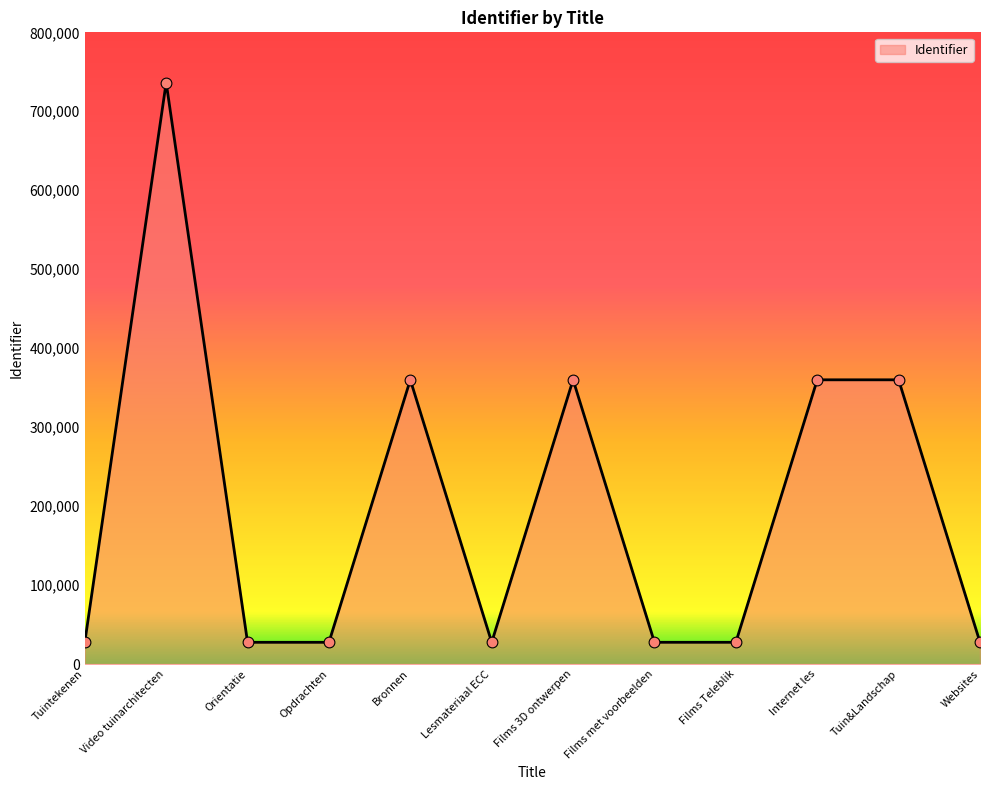

Between Internet les and Tuintekenen, which is larger?

Internet les